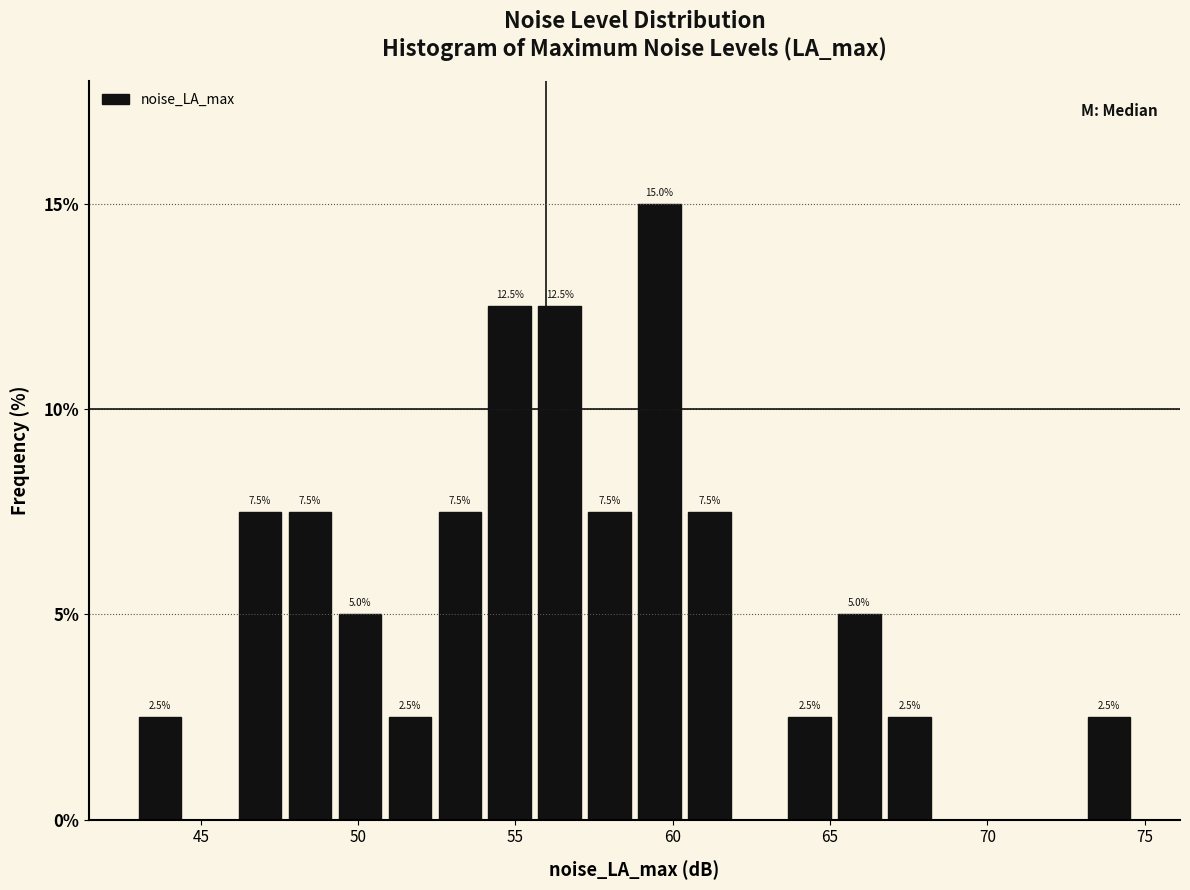

Around what value on the x-axis is the tallest bar? Give the approximate position of its centre, as read against the axis.

59.5